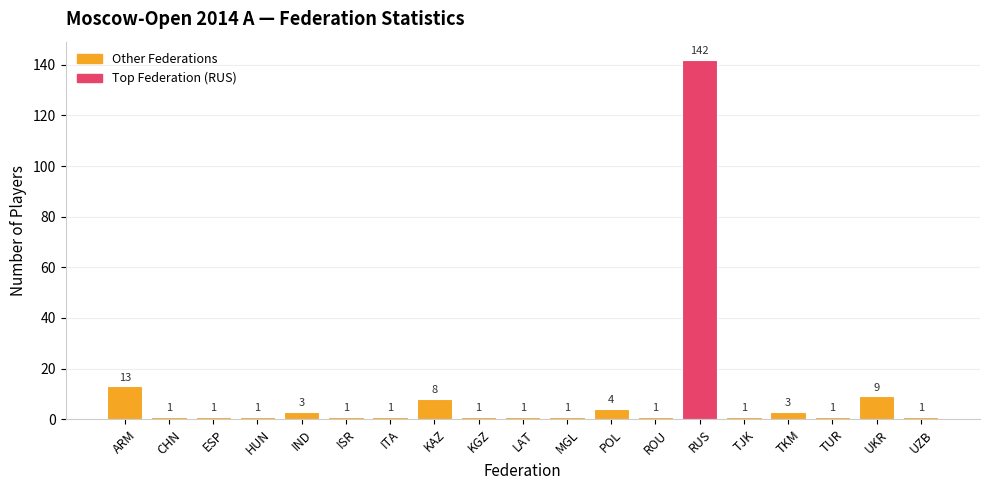

The chart shows a value of 1 at HUN. True or false?

True